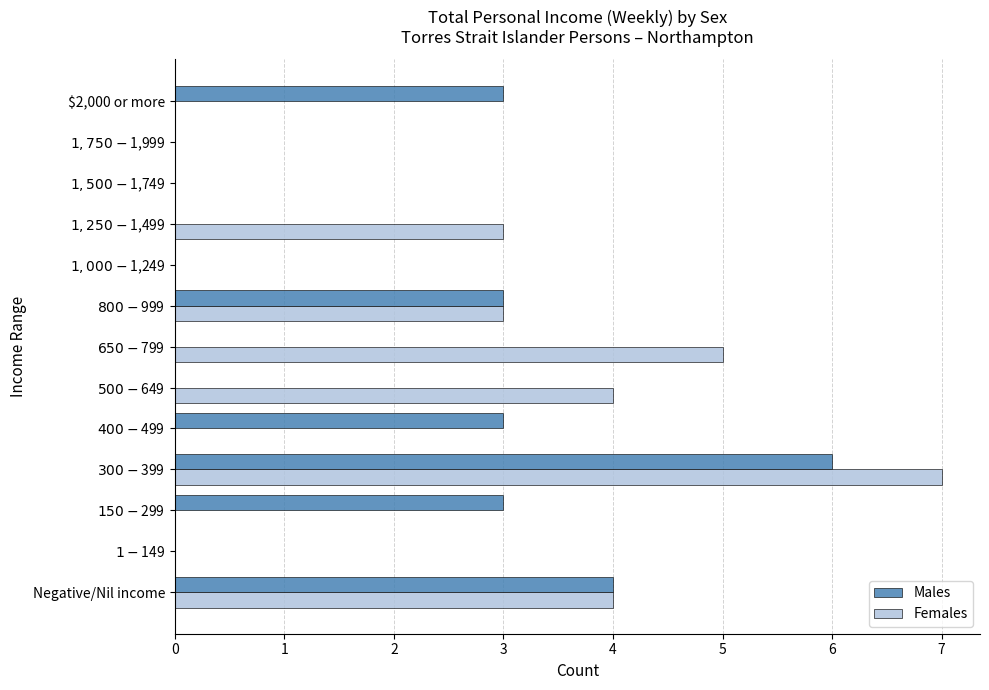

What is the maximum value for Males?

6